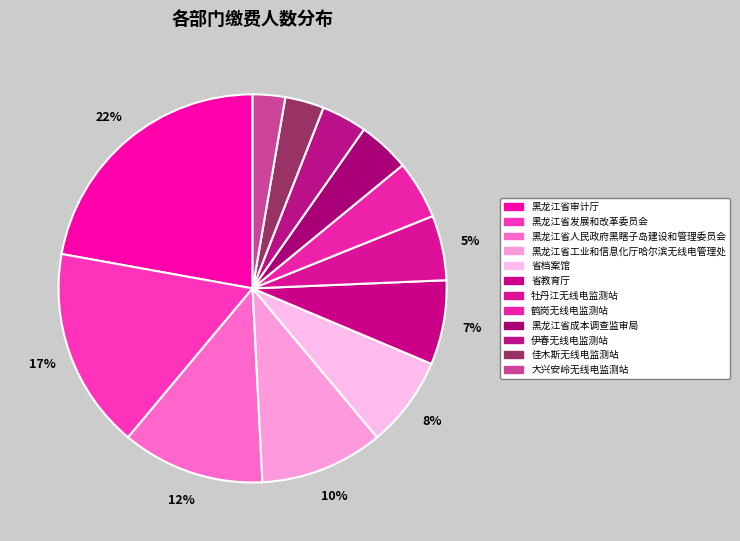

What percentage do 牡丹江无线电监测站 and 省档案馆 together represent?

13.0%